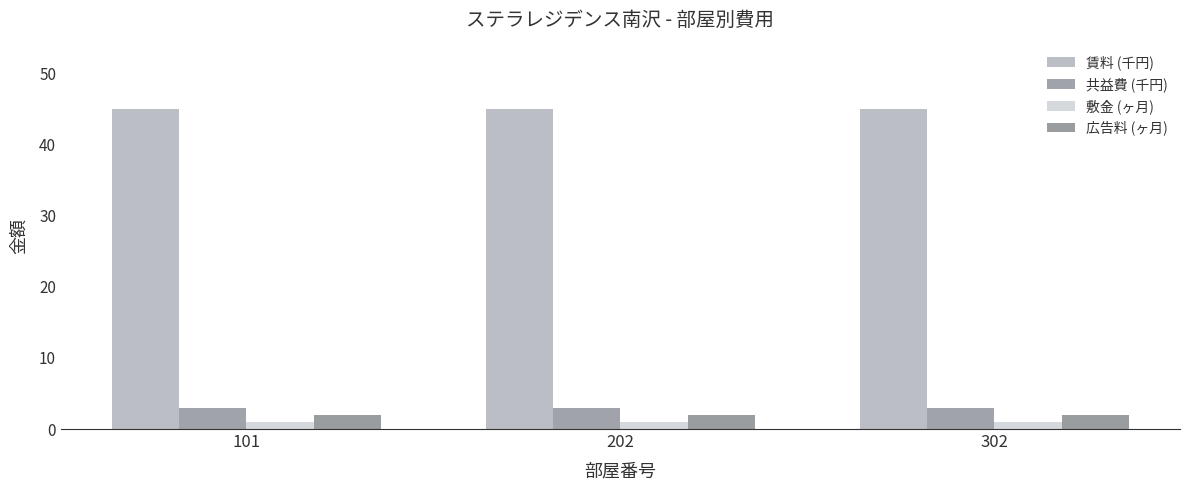

What is the total value across all series at 202?

51